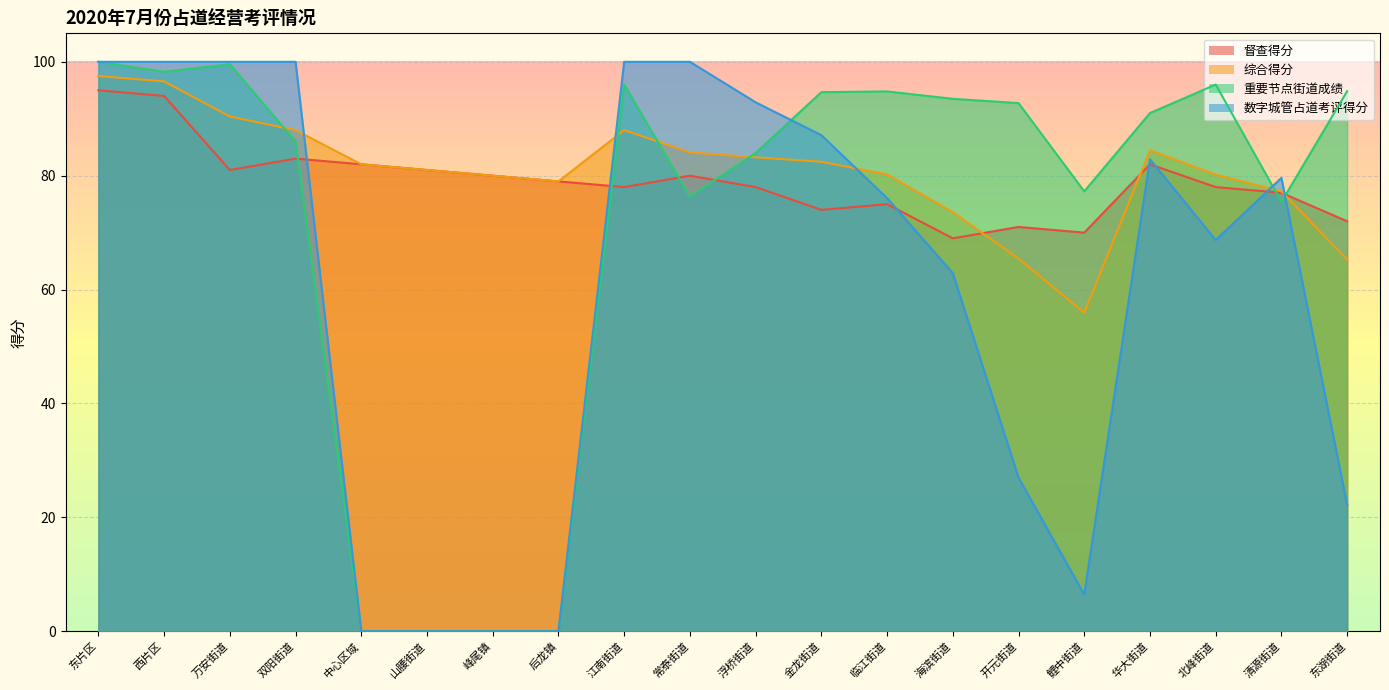

How many intersections are there between 数字城管占道考评得分 and 综合得分?

5